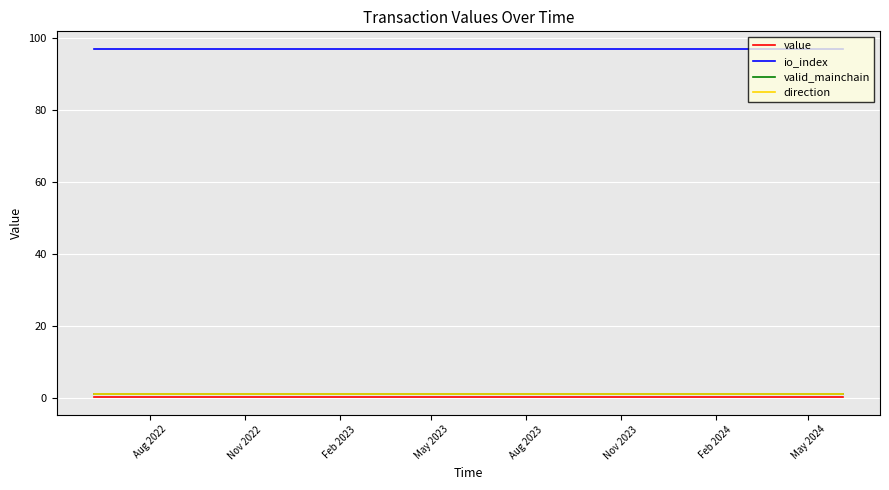

Is this an area chart (filled region under the line)?

No